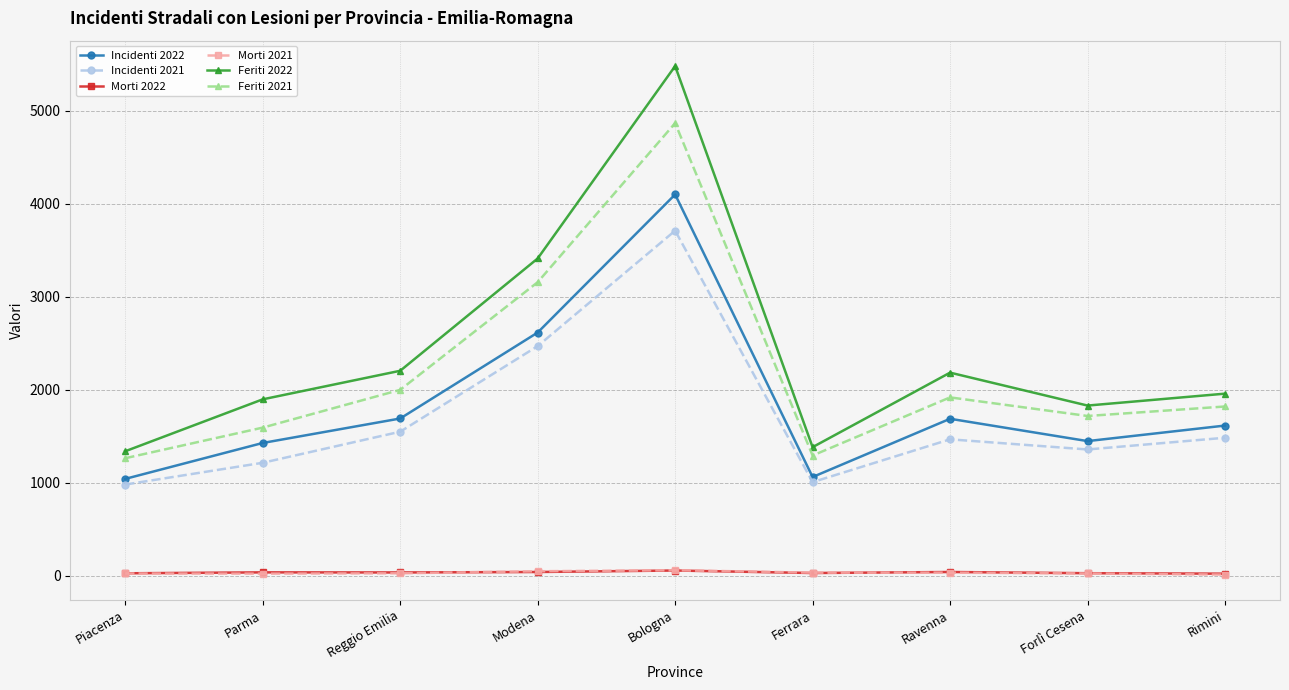

Does the chart display data point markers on the line(s)?

Yes